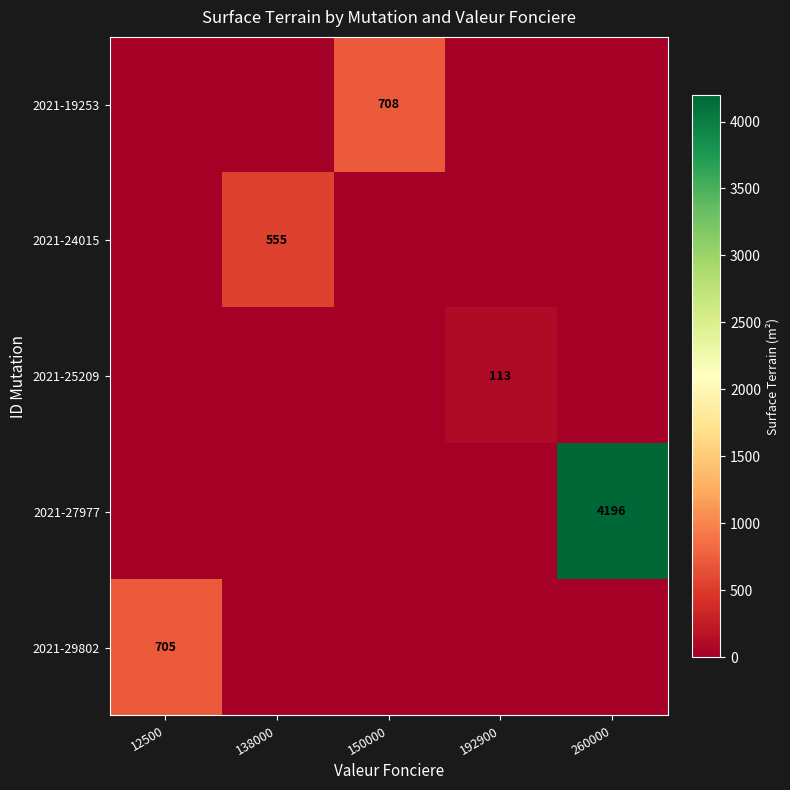

Is it true that 2021-29802 equals 705 at 12500?

True